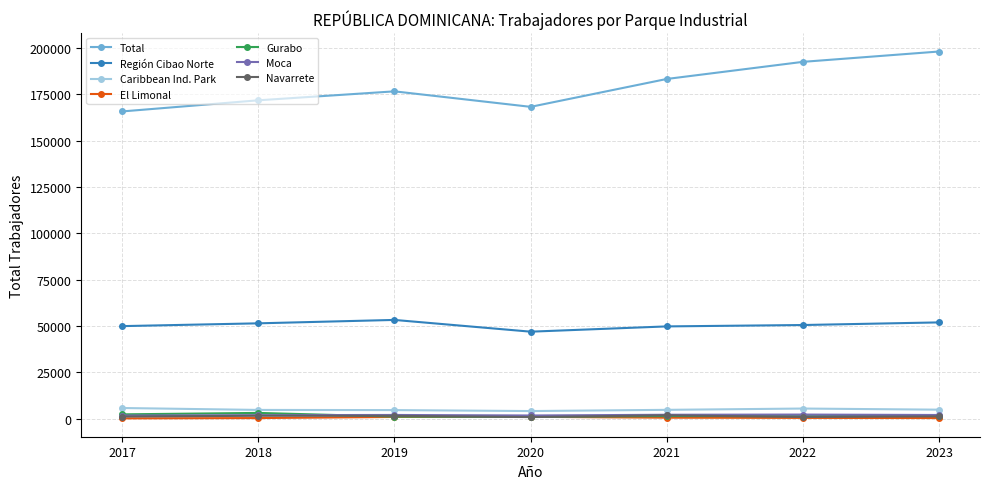

Which series has the largest range (max minus min)?

Total